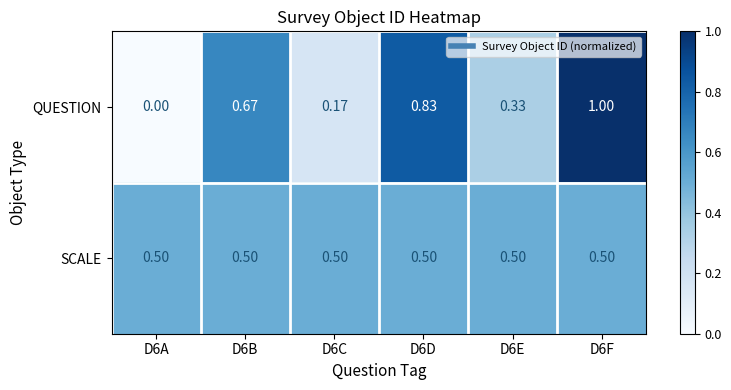

Which series has the widest spread of values?

QUESTION